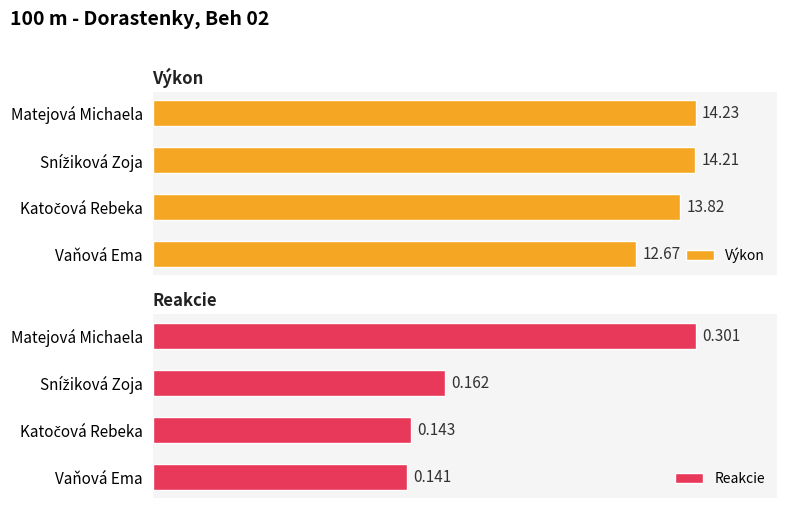

List the series in order of their peak value, lowest first.

Reakcie, Výkon